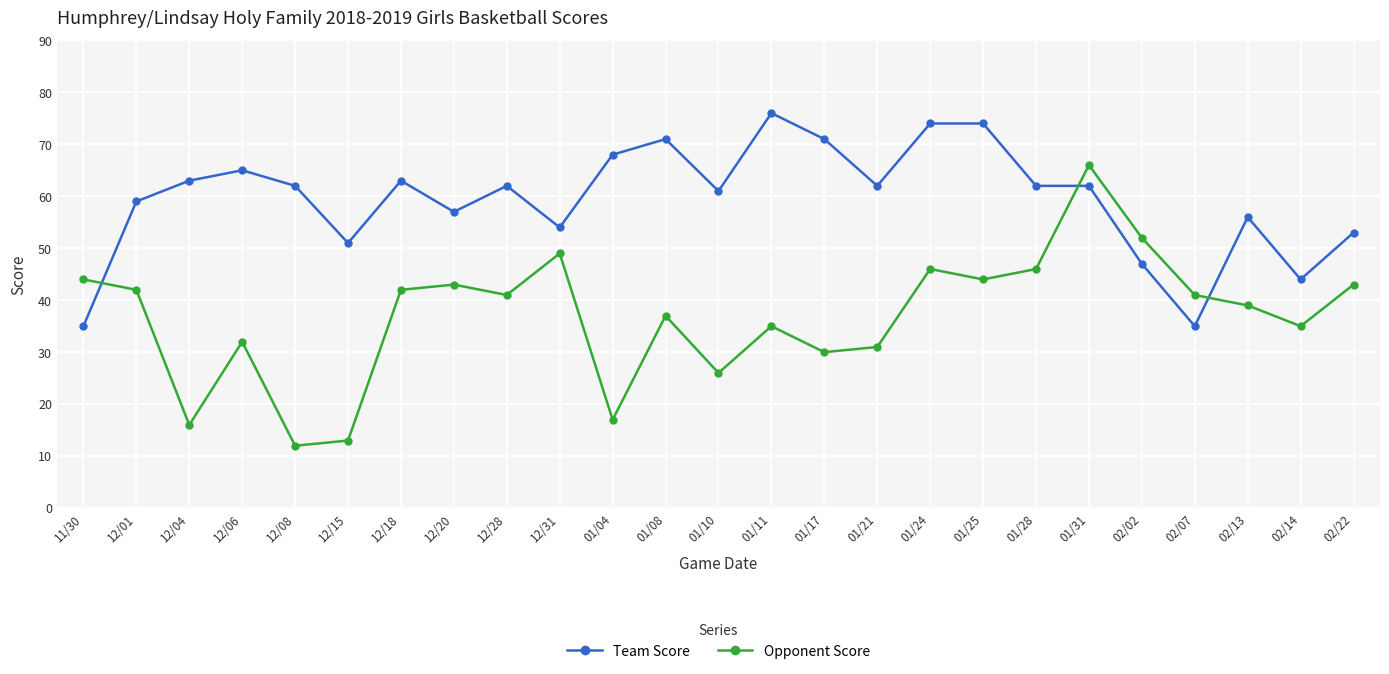

Read the Team Score value at 12/20, to the nearest 5.

55